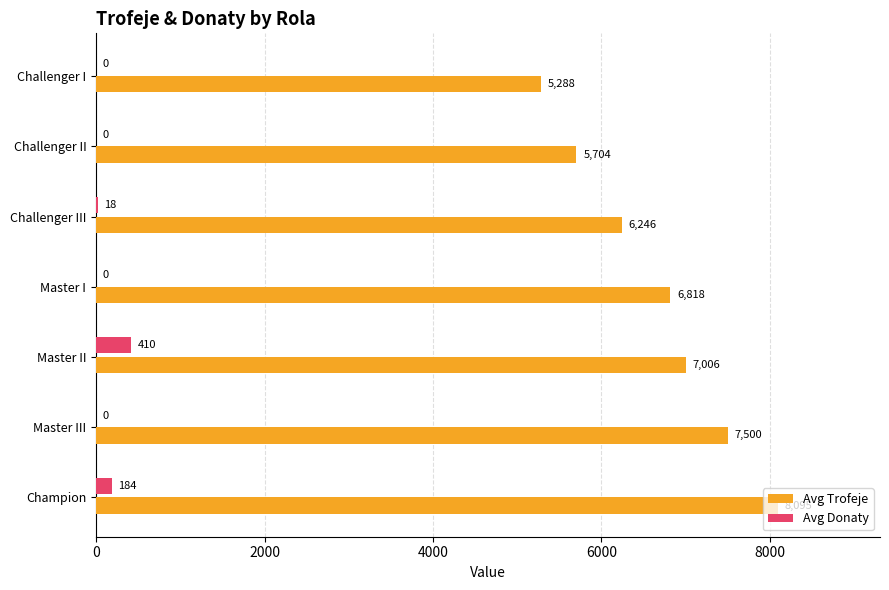

What is the sum of all Avg Trofeje values?

46657